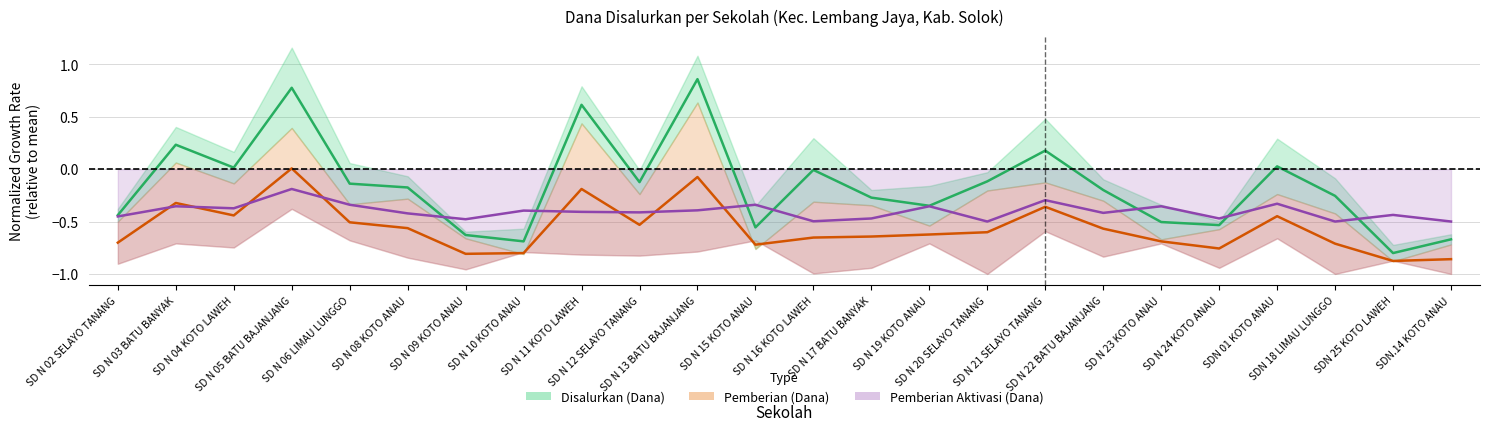

What is the approximate value of Disalurkan (Dana) at SD N 19 KOTO ANAU?

-0.3